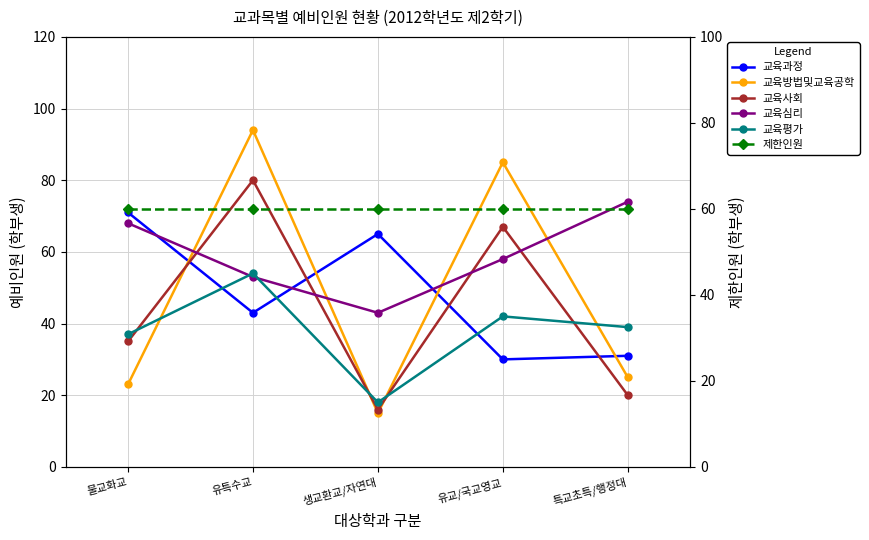

What is the sum of all 교육방법및교육공학 values?

242